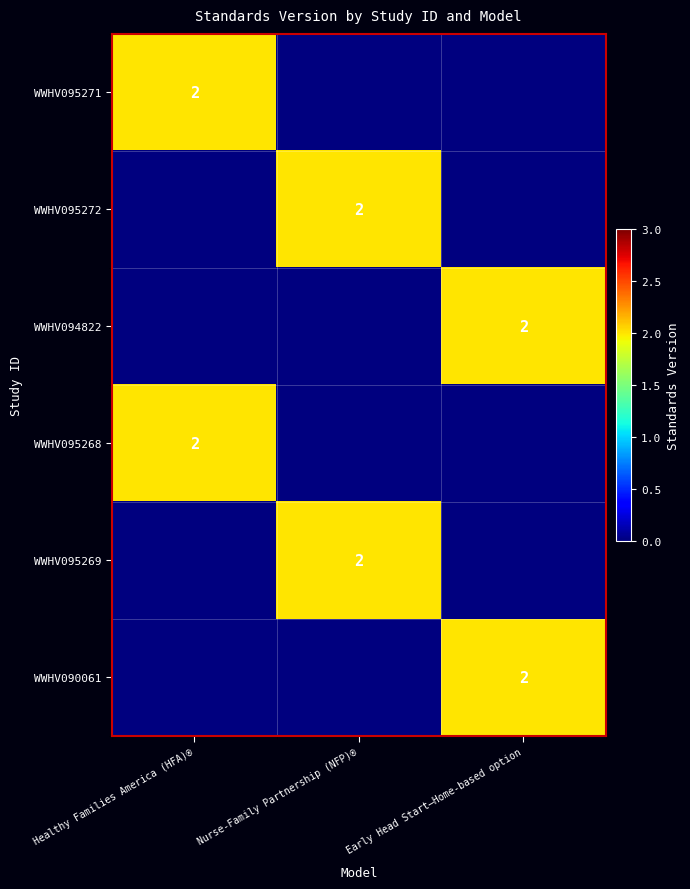

Is it true that WWHV090061 equals 3 at Early Head Start—Home-based option?

False